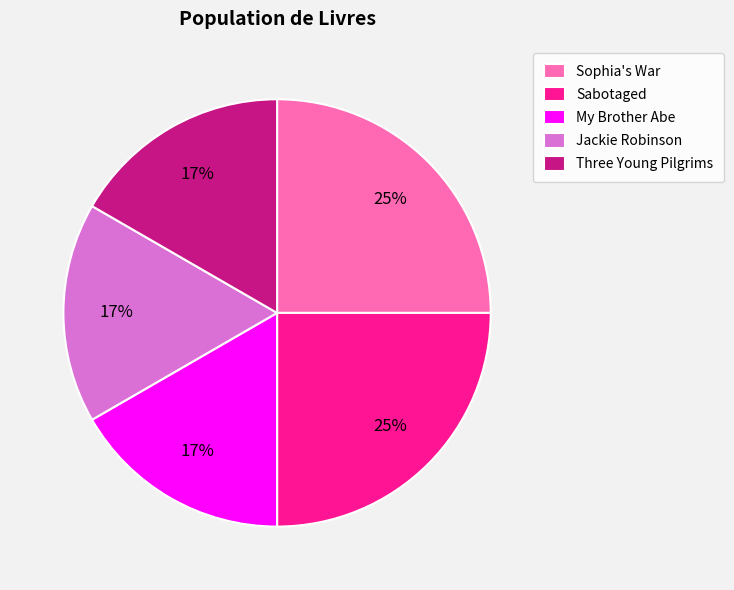

Do Three Young Pilgrims and Sophia's War together represent more than half of the pie?

No